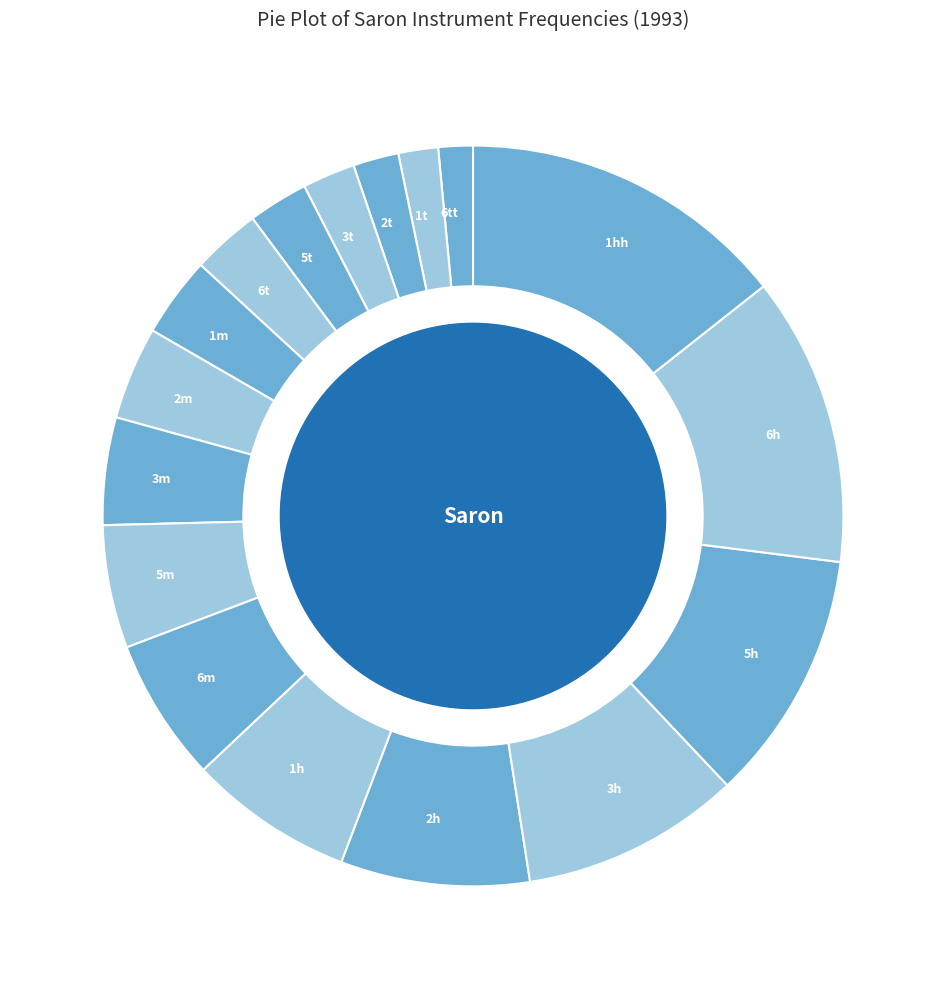

Combined, do 5m and 3m account for over 50%?

No